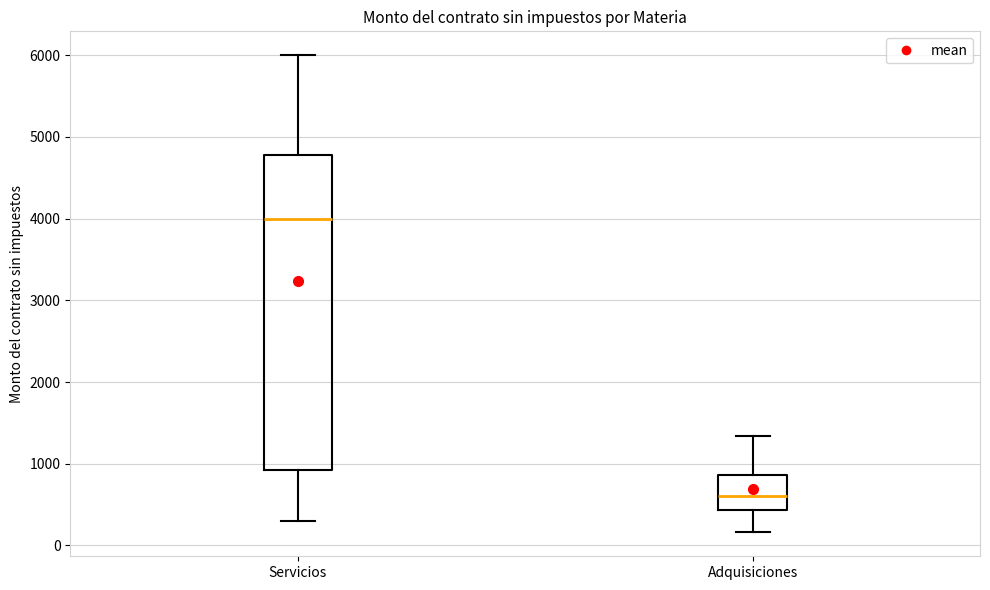

Which box has the highest median line?

Servicios